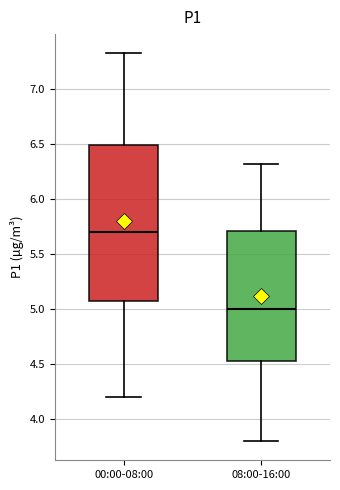

Which box is the tallest, from its lower edge to its upper edge?

00:00-08:00